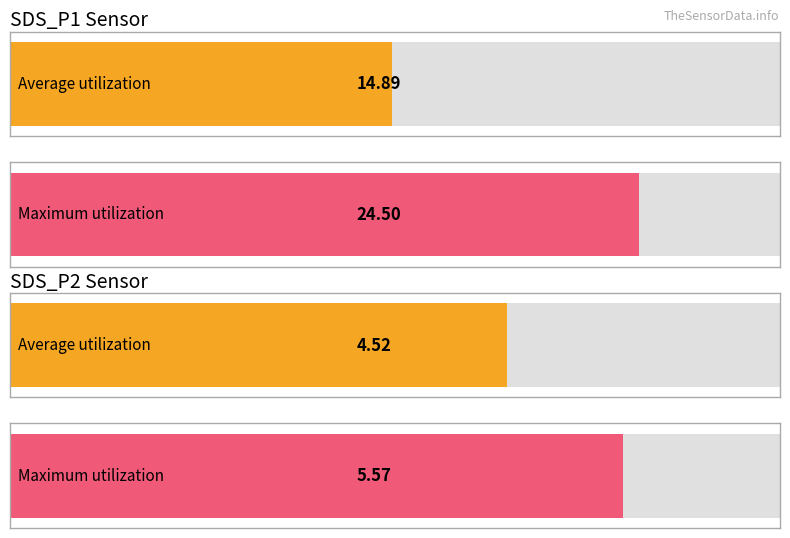

What is the value of the Average utilization bar at the 1st from the left?

14.9